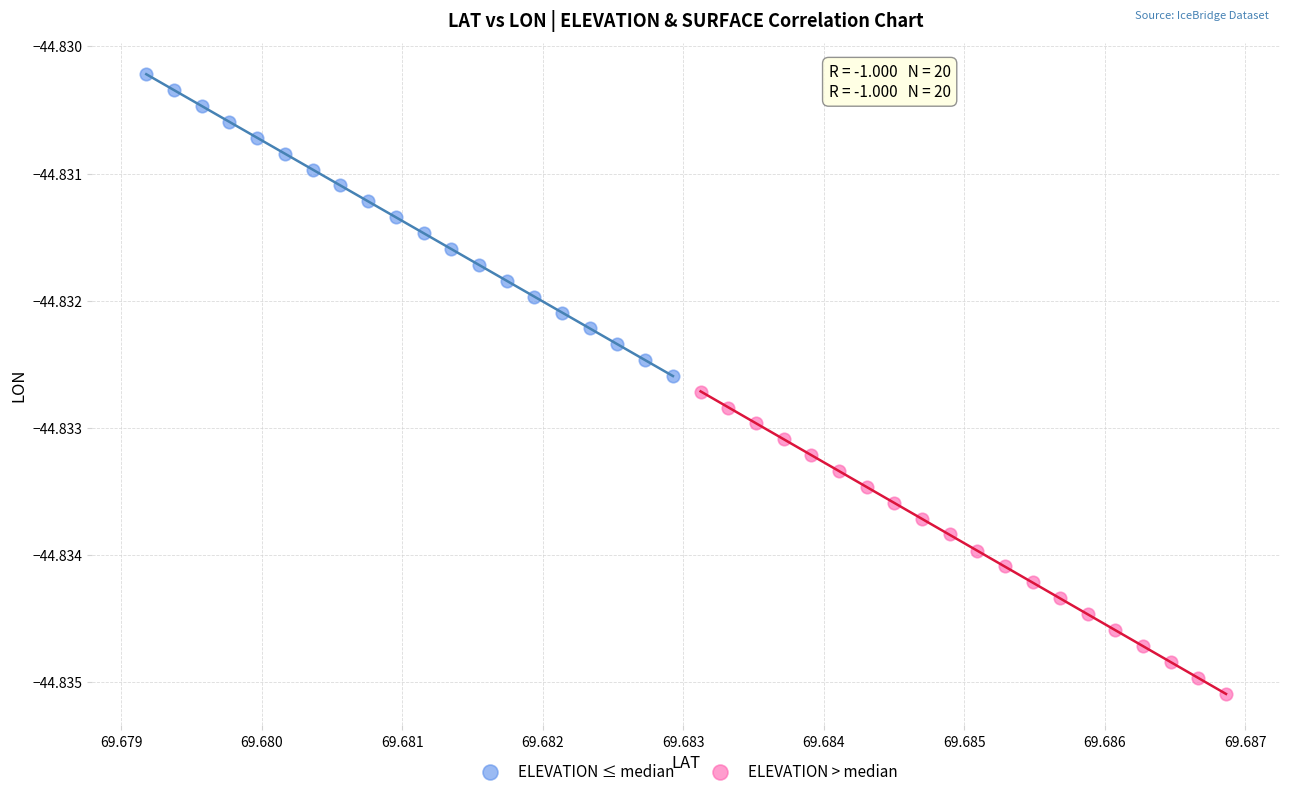

Which series reaches the maximum Y coordinate?

ELEVATION ≤ median